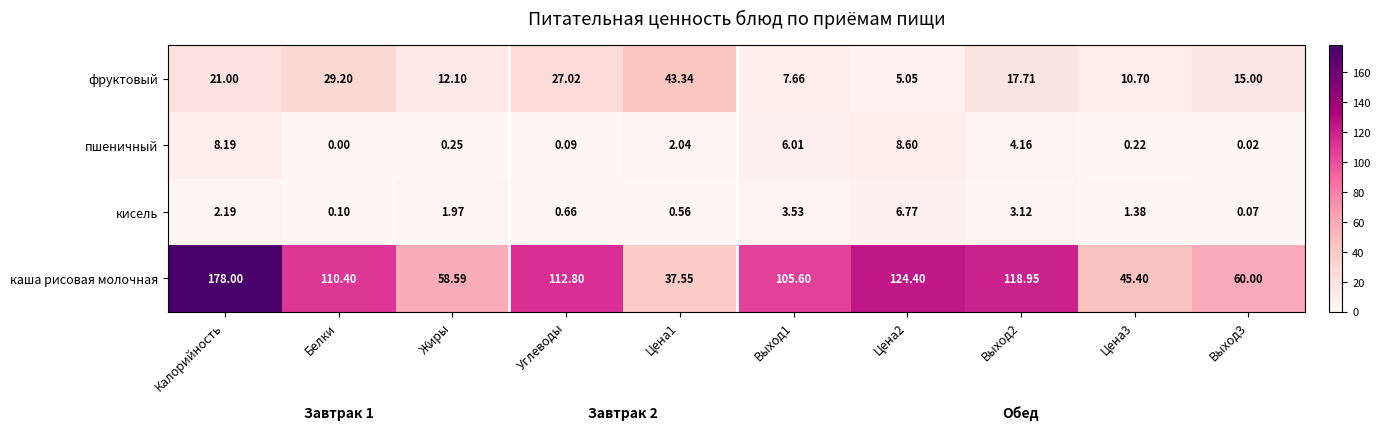

Which series has the largest total across all categories?

каша рисовая молочная